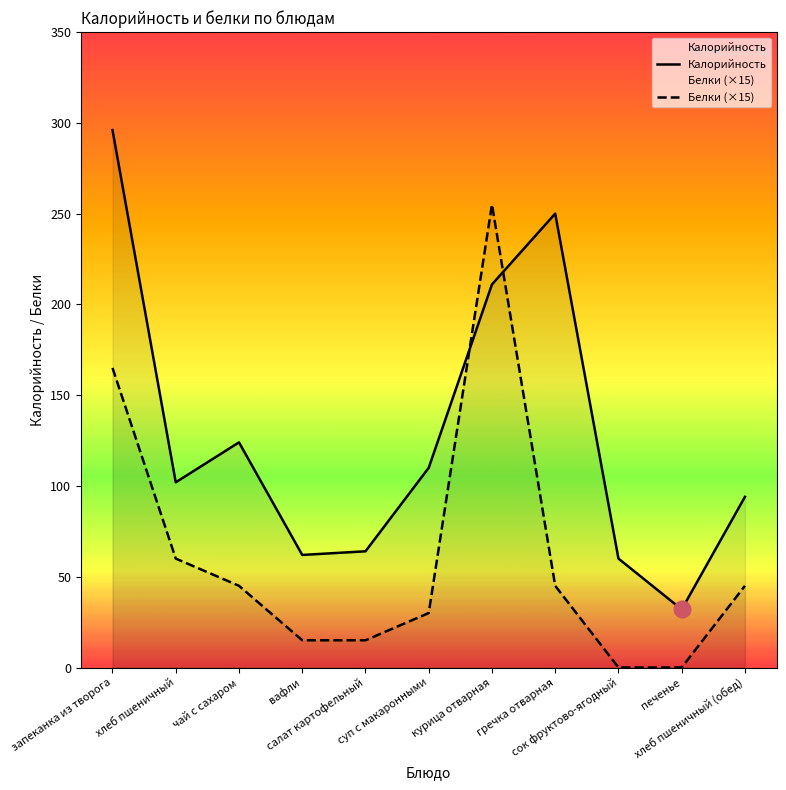

Reading right to left, extract all data points from this chart.

Калорийность: 94	32	60	250	211	110	64	62	124	102	296
Белки (×15): 45	0	0	45	255	30	15	15	45	60	165